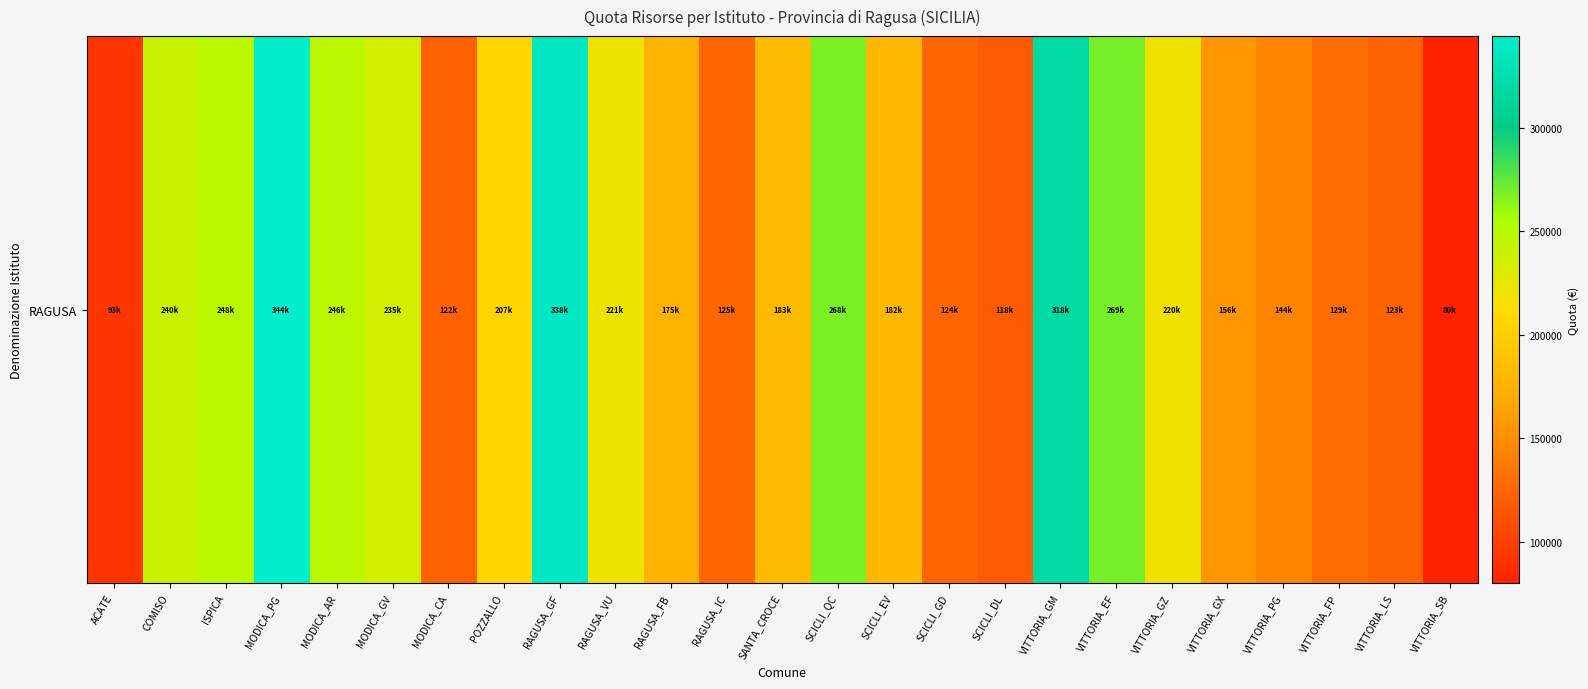

Reading left to right, transcribe all the data shown in this chart.

93303.2	239672.5	247806.6	344329.6	246354.2	234543.1	121683.4	207026.4	337505.6	220724.6	175290.9	124931.4	183118.6	268353.8	181559.7	123949.1	117631.3	318140.7	269063.8	219900.7	156125.6	144084.2	128661.7	122881.6	80163.6